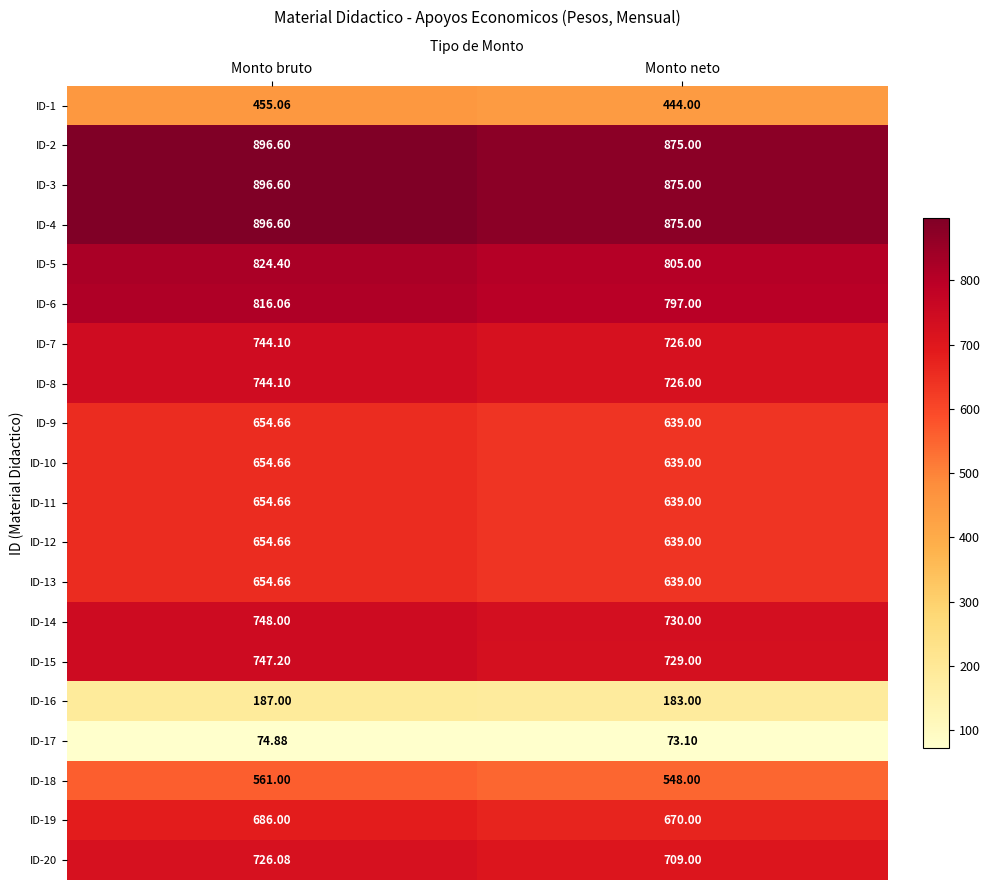

At which category does the chart reach its peak across all series?

Monto bruto